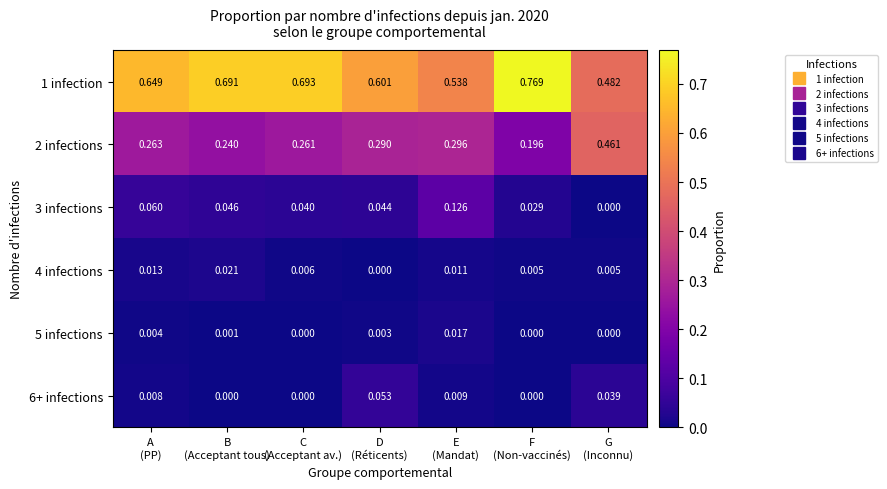

How many distinct data groups are displayed?

6